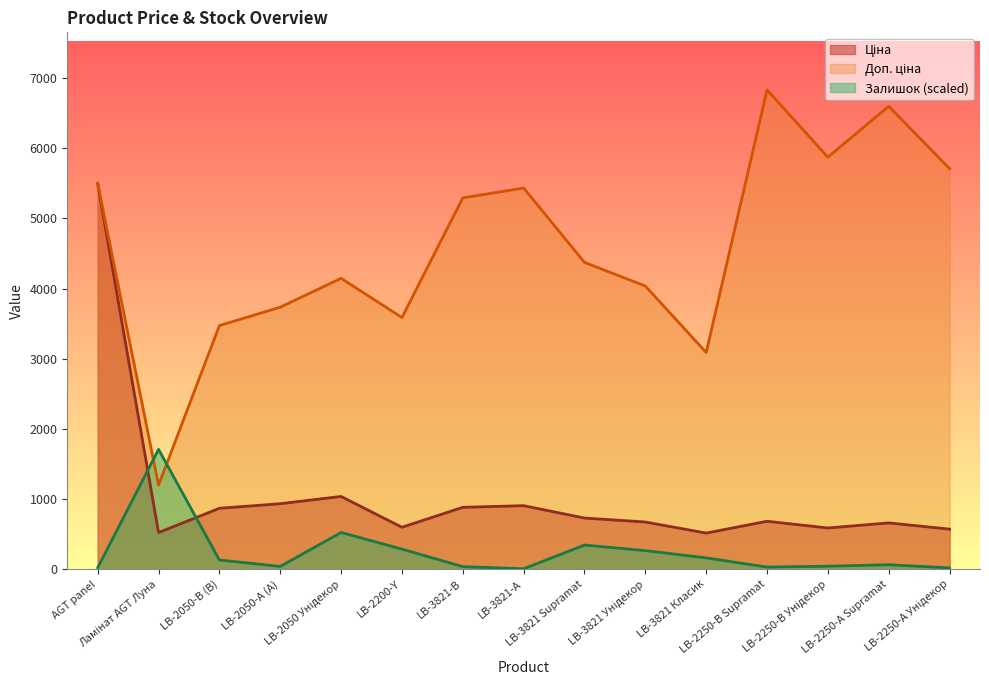

What is the value of the Доп. ціна point at the 12th from the left?

6831.9